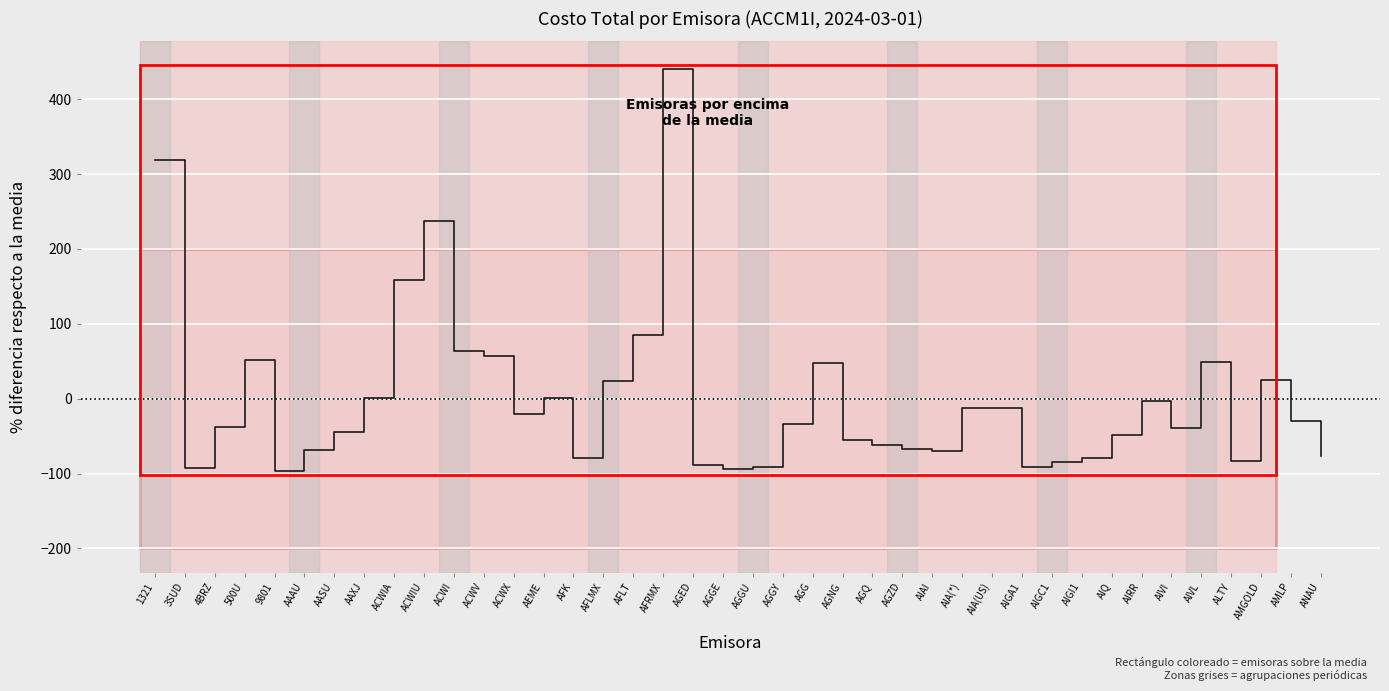

Between 3SUD and AGQ, which is larger?

AGQ